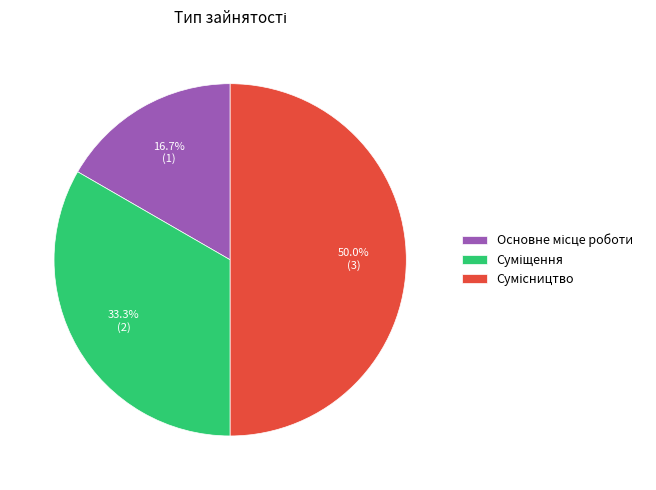

To the nearest percent, what is the difference between the largest and smallest slice percentages?

33%